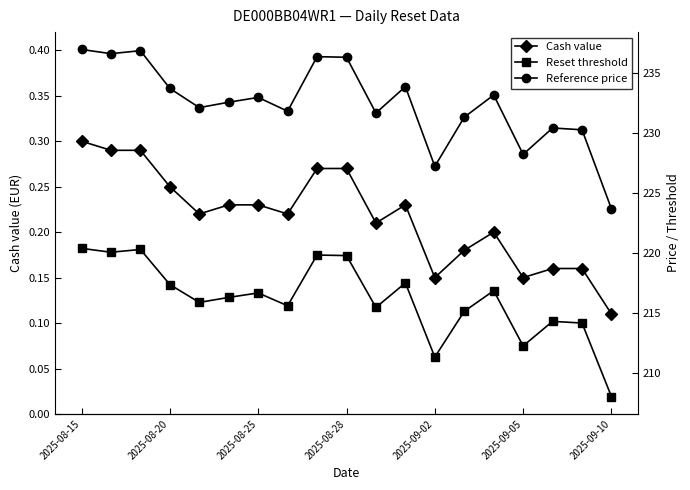

Between 11 and 16, which series saw the biggest shift?

Reference price